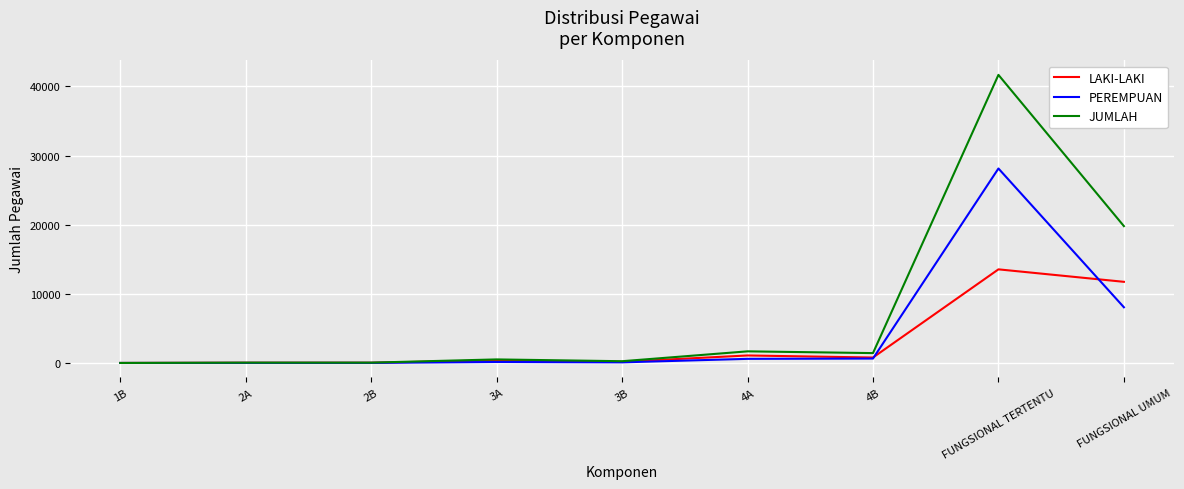

At which label is PEREMPUAN closest to 14065?

FUNGSIONAL UMUM